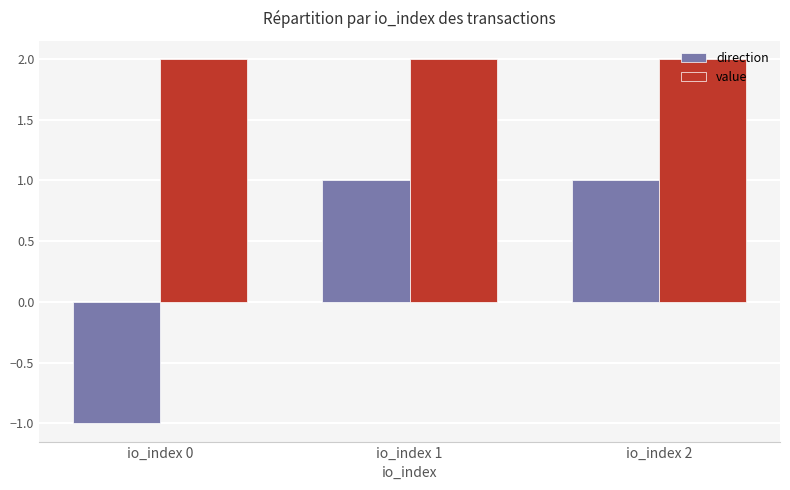

What is the minimum value for value?

2.0